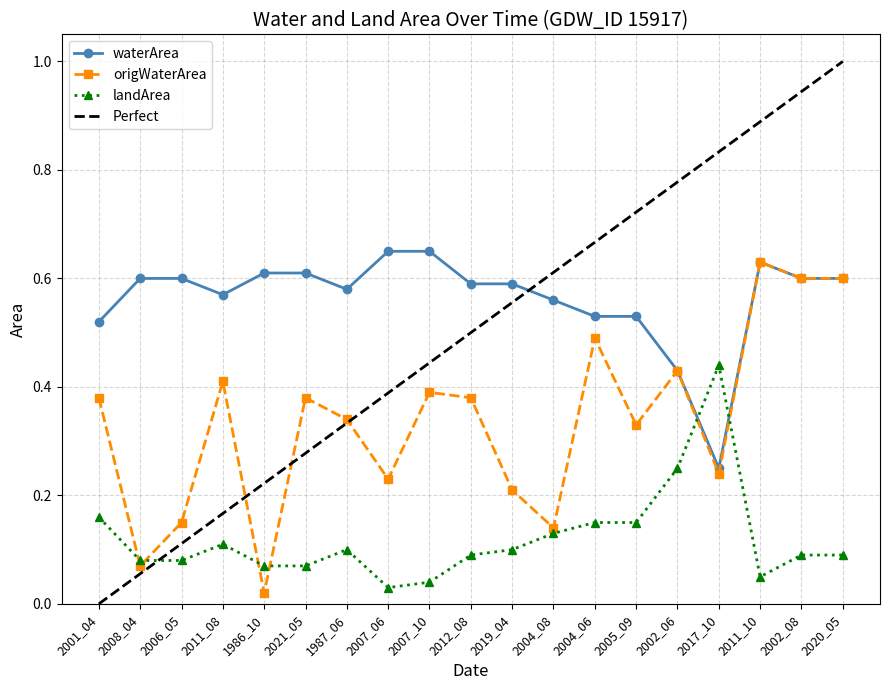

True or false: waterArea has more than 2 points higher than both neighbors.

False